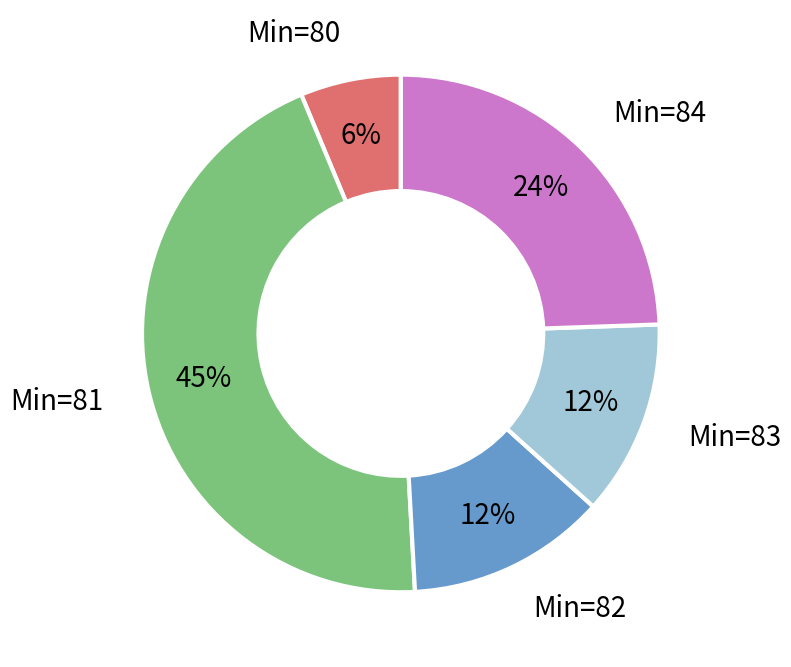

How many slices are in this pie chart?

5